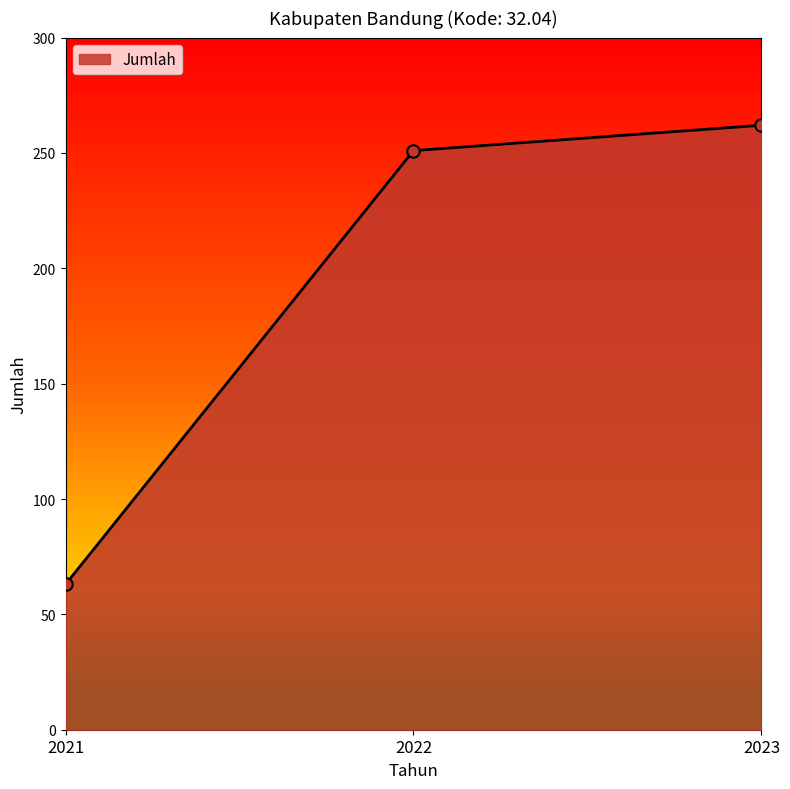

Which has a higher value, 2023 or 2021?

2023